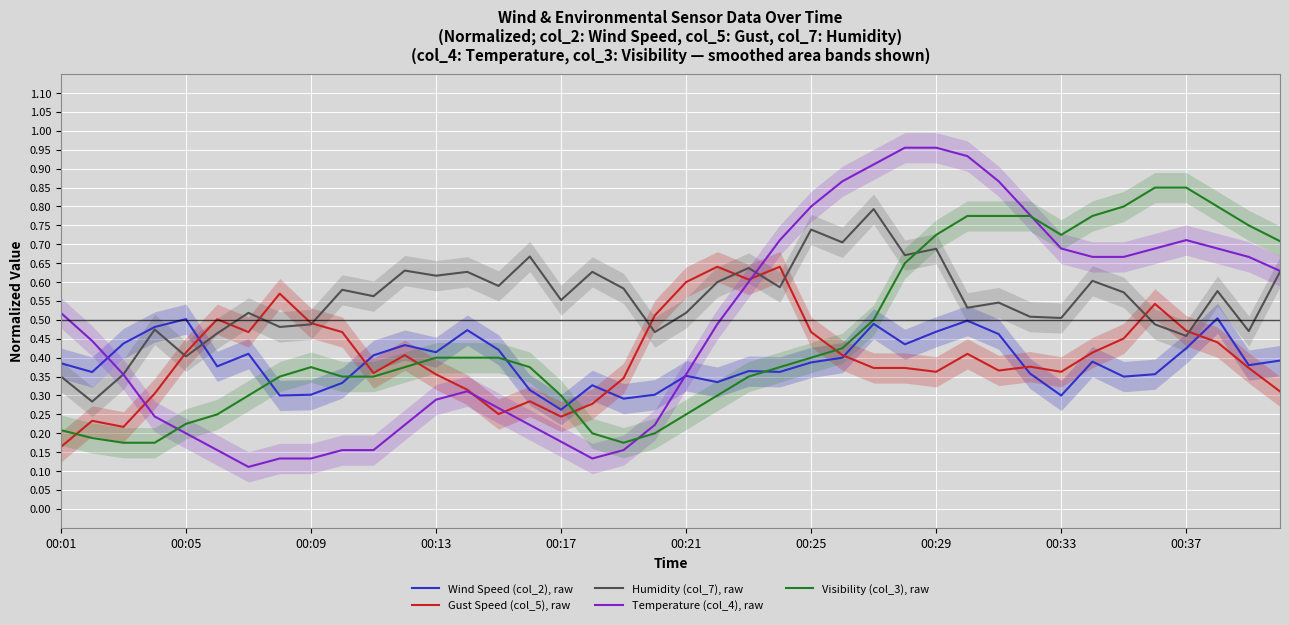

After their last crossing, which series has the higher values: Visibility (col_3), raw or Humidity (col_7), raw?

Visibility (col_3), raw